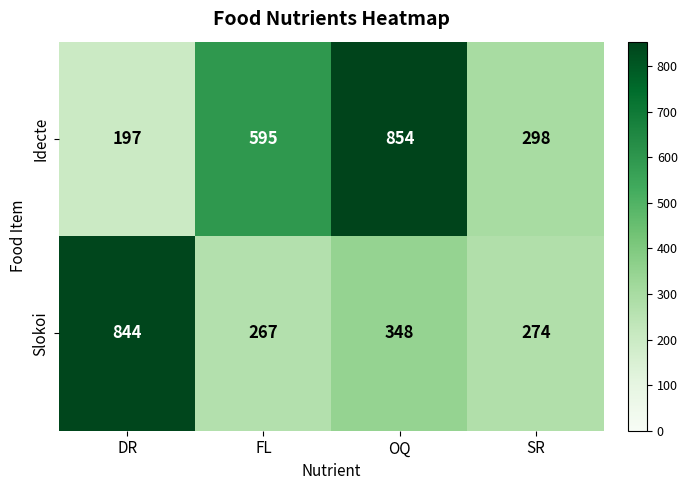

What is the sum of all Slokoi values?

1733